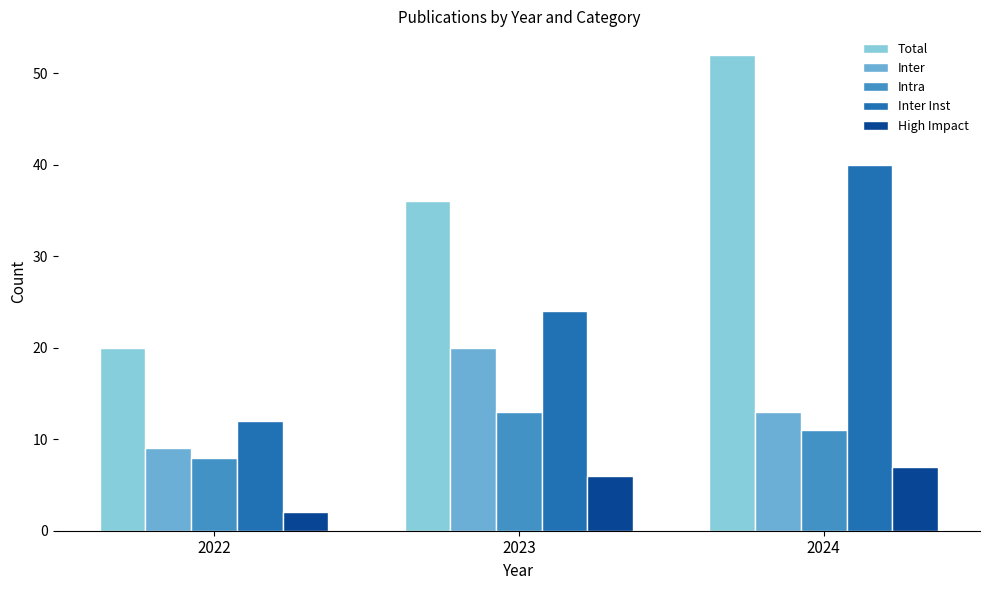

What is the approximate value of Inter at 2022?

9